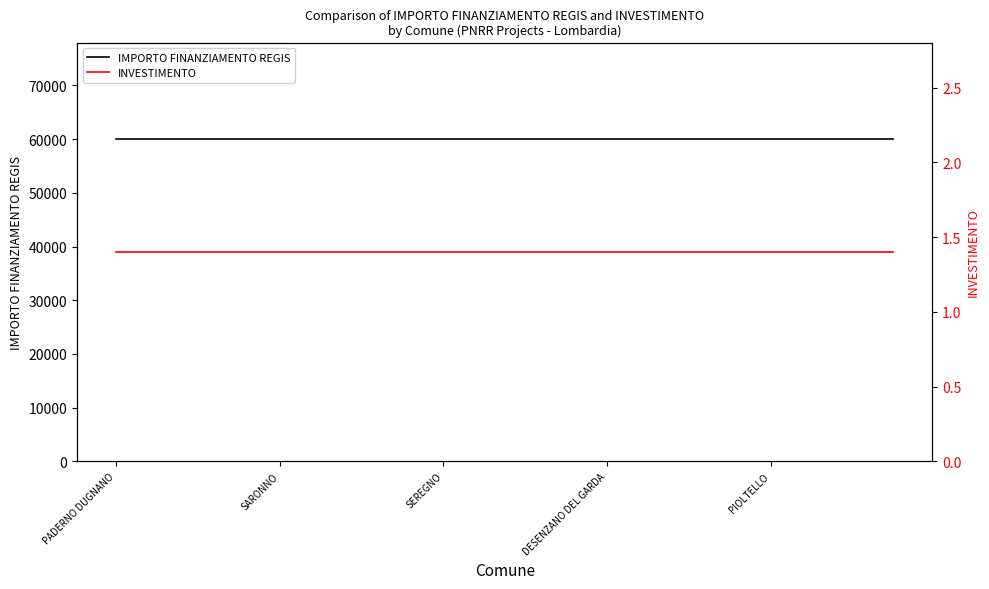

Between 18 and 15, which is larger?

18